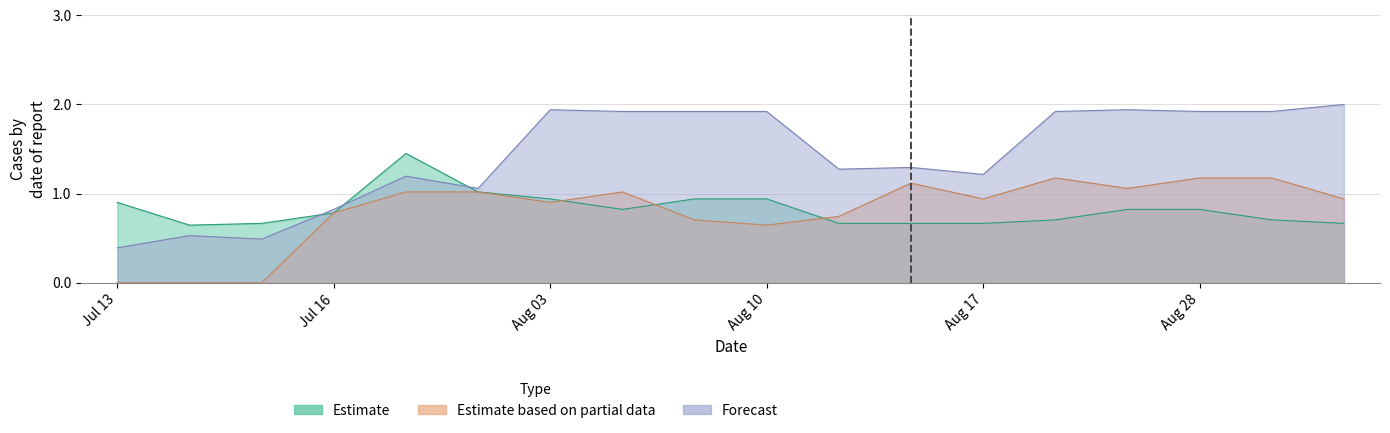

Where is the first local minimum for Estimate?

01